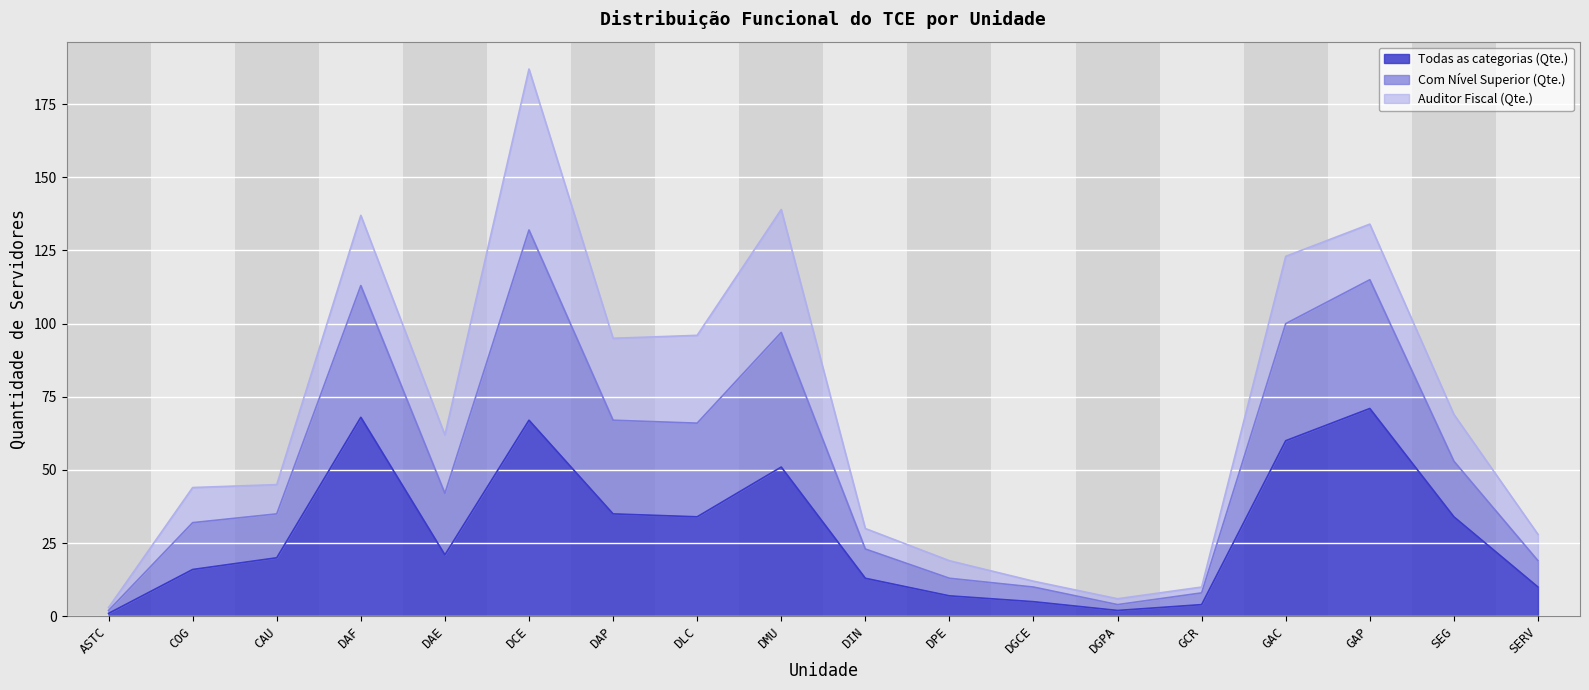

What is the total value across all series at COG?

44